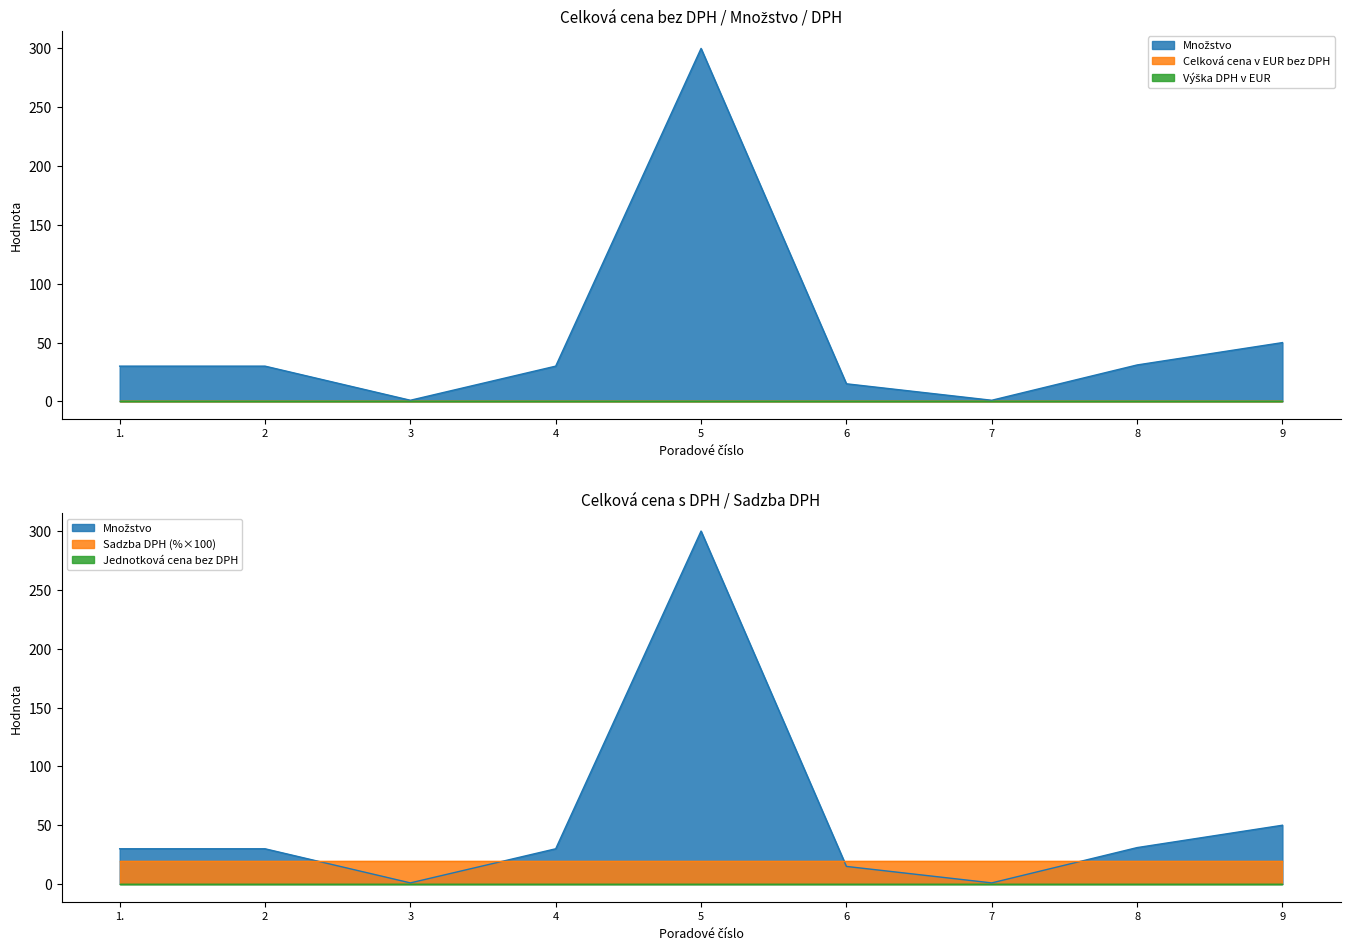

How many lines are shown in the chart?

3